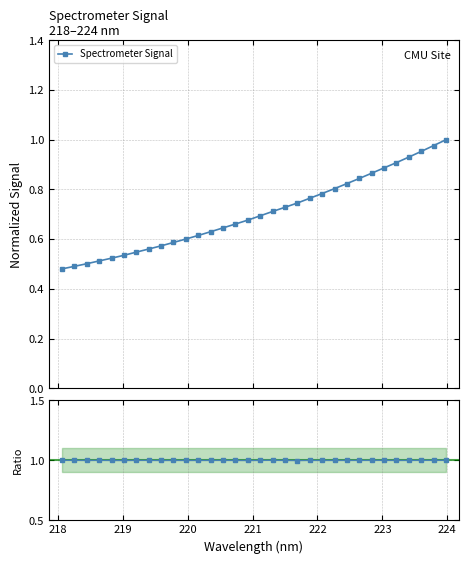

At how many categories does at least one series exceed 0?

32